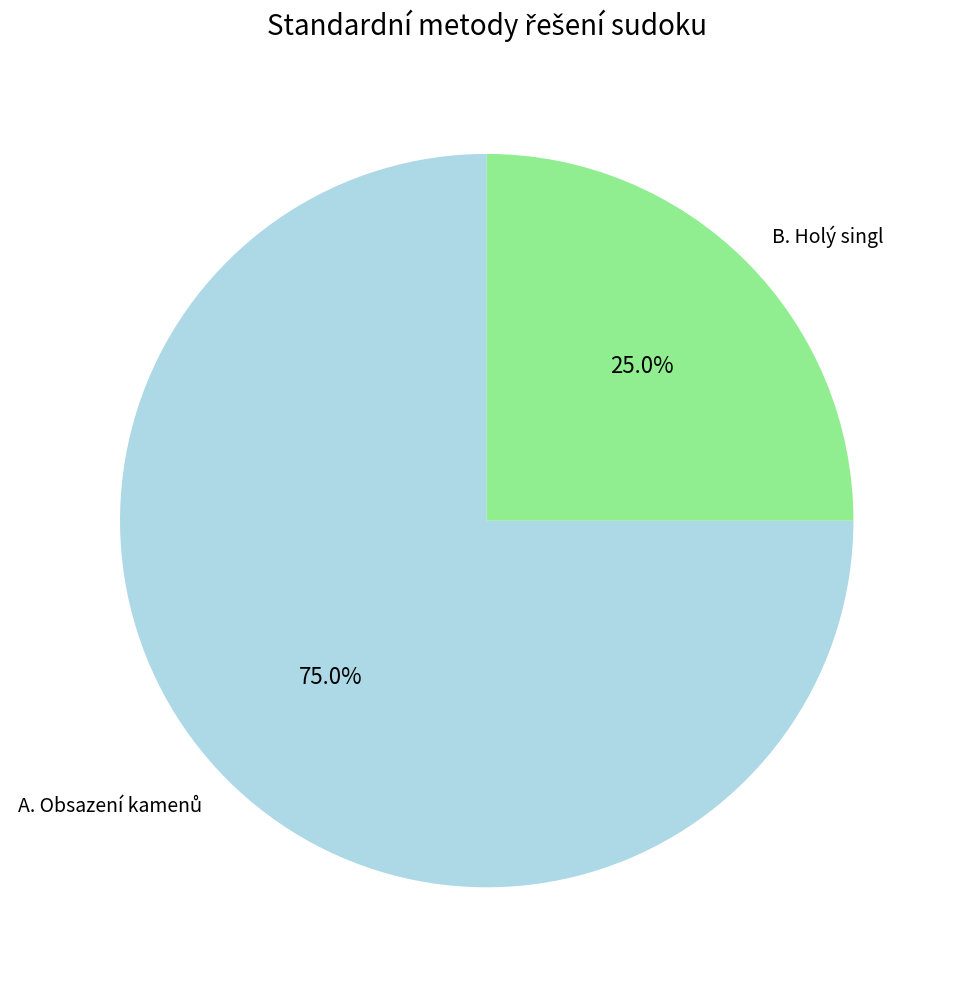

Does any single category account for the majority?

Yes